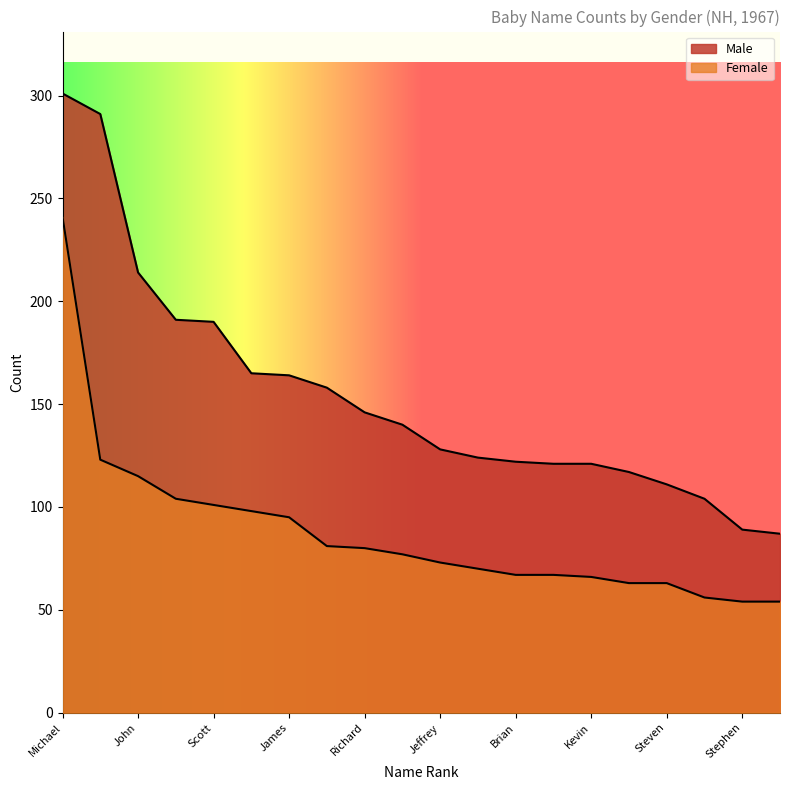

What is the average value of the Female series?

87